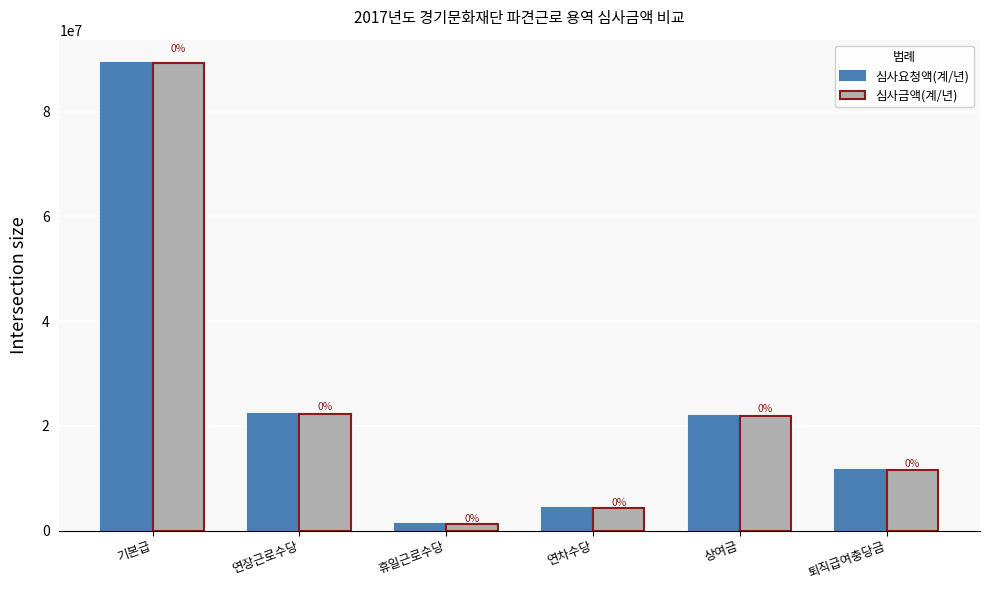

What is the label of the 1st bar from the right?

퇴직급여충당금